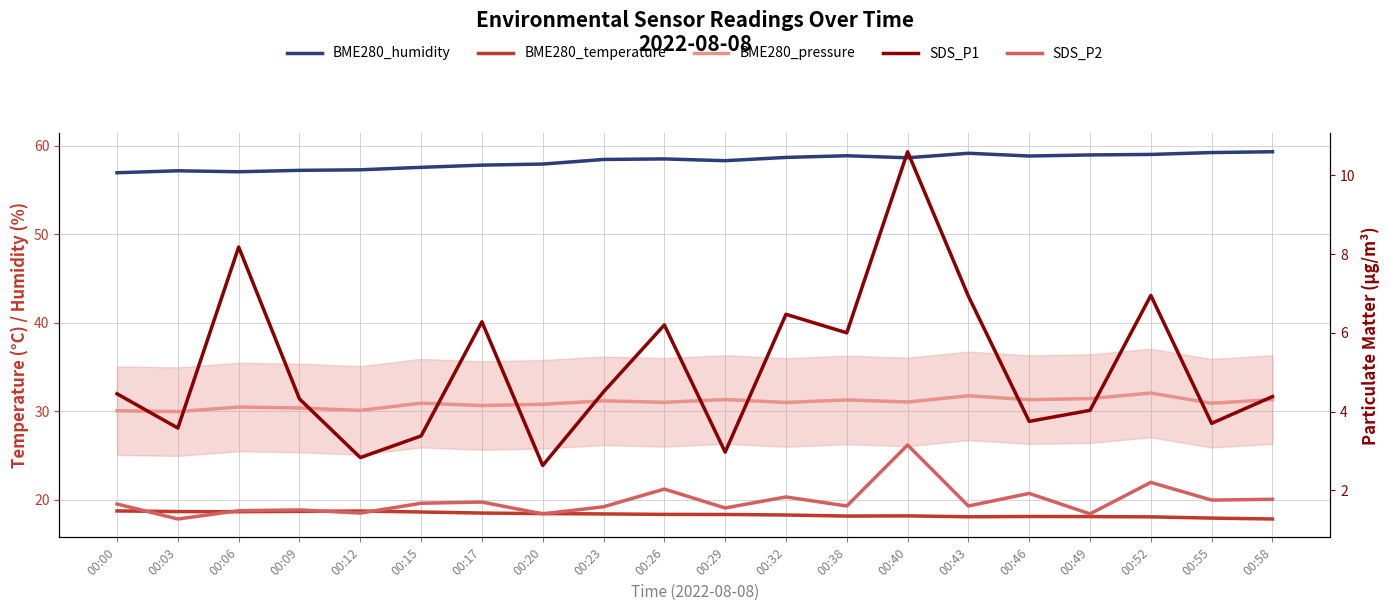

List the labels in order of SDS_P1 value, smallest first.

00:20, 00:12, 00:29, 00:15, 00:03, 00:55, 00:46, 00:49, 00:09, 00:58, 00:00, 00:23, 00:38, 00:26, 00:17, 00:32, 00:43, 00:52, 00:06, 00:40